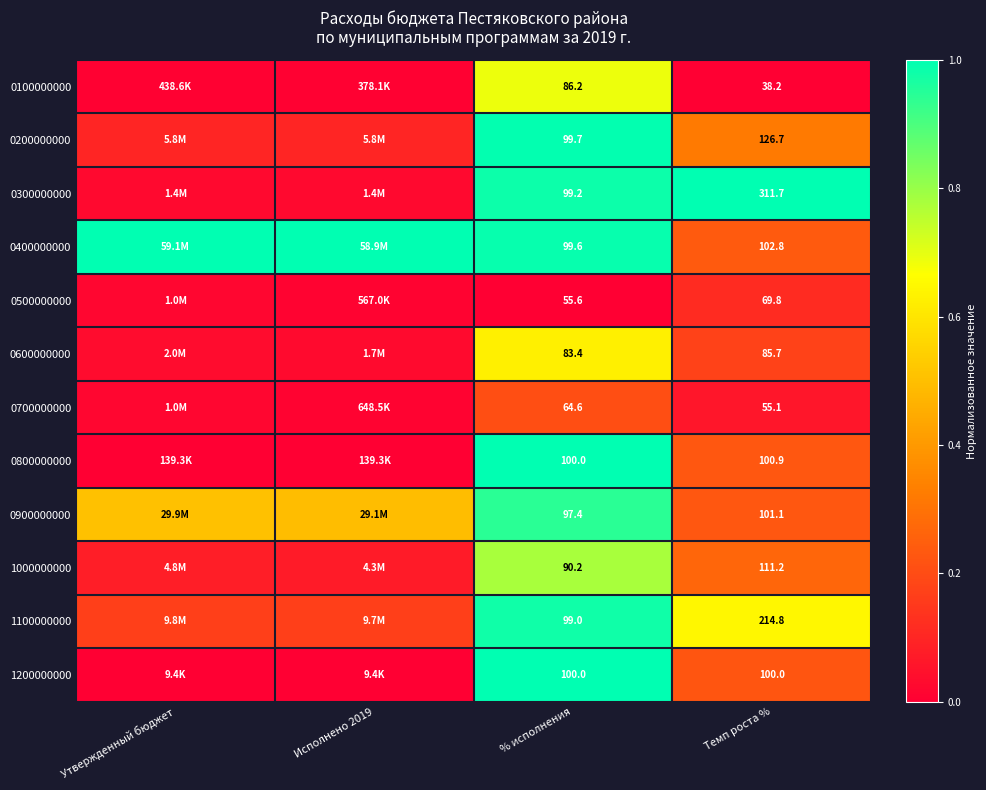

Is the value of 0900000000 at Темп роста % greater than the value of 0500000000 at Темп роста %?

Yes